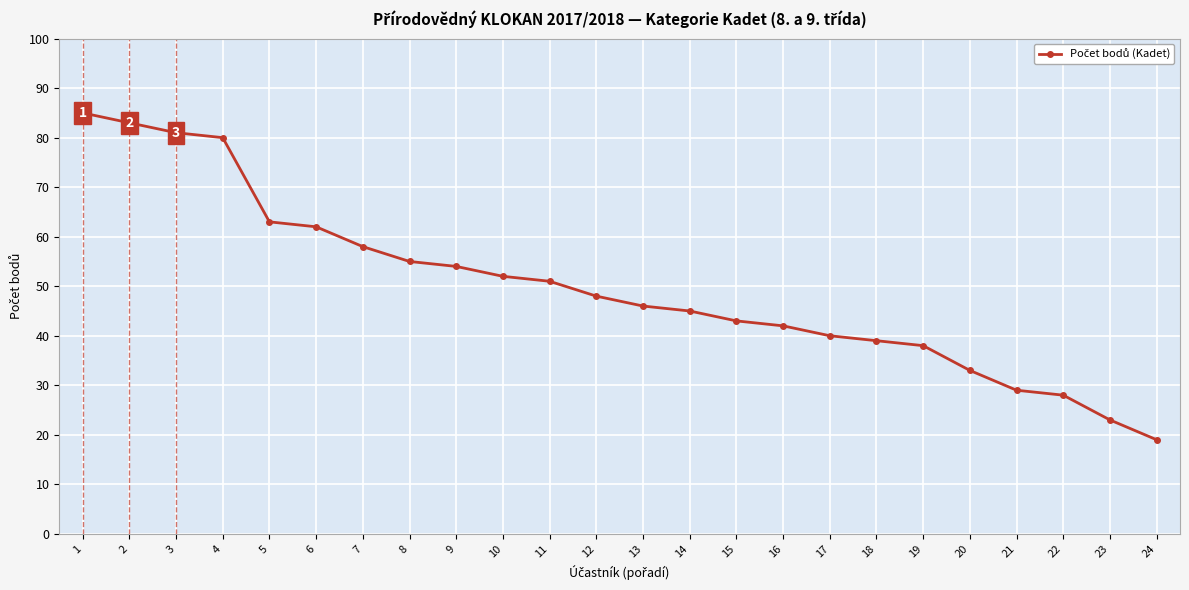

Reading left to right, list all the values displayed in this chart.

1=85	2=83	3=81	4=80	5=63	6=62	7=58	8=55	9=54	10=52	11=51	12=48	13=46	14=45	15=43	16=42	17=40	18=39	19=38	20=33	21=29	22=28	23=23	24=19